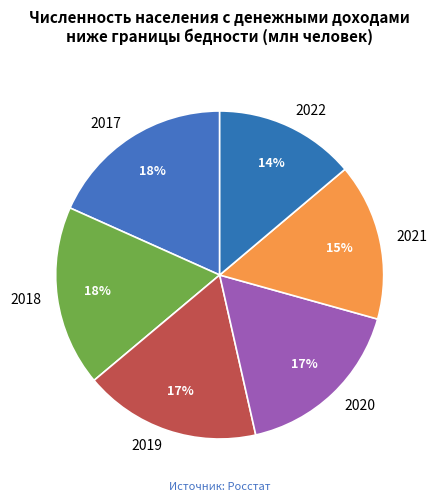

Approximately how many times larger is the value at 2020 compared to 2017?

0.9